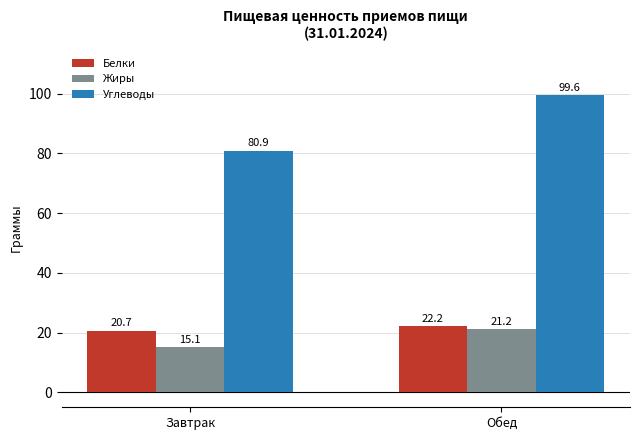

Reading left to right, transcribe all the data shown in this chart.

Белки: Завтрак=20.7	Обед=22.2
Жиры: Завтрак=15.1	Обед=21.2
Углеводы: Завтрак=80.9	Обед=99.6